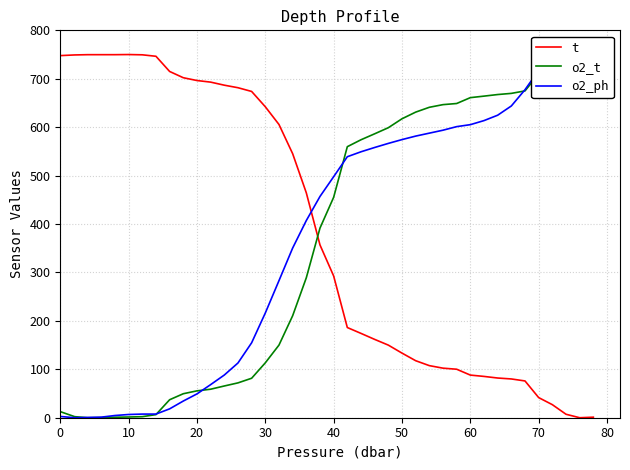

Reading left to right, list all the values displayed in this chart.

t: 747.8	749.2	749.7	749.7	749.7	750.0	749.4	746.4	715.1	702.1	696.3	693.0	686.7	681.5	673.8	642.1	605.6	545.3	464.4	356.8	292.7	186.3	174.2	161.8	149.9	133.4	117.8	107.6	102.3	100.1	88.0	85.3	82.0	80.1	75.9	41.5	27.0	7.2	0.0	1.1
o2_t: 12.6	2.2	0.0	0.3	1.0	1.5	2.2	6.4	37.1	49.5	55.5	58.9	65.5	72.0	81.5	113.4	150.0	210.6	289.0	391.6	455.2	559.7	574.0	586.3	598.9	617.4	631.1	641.1	646.6	648.9	661.0	664.1	667.4	669.8	674.9	710.2	724.4	743.4	750.0	749.0
o2_ph: 2.6	0.0	0.6	1.2	4.6	6.7	7.5	7.5	18.3	34.5	49.2	68.3	88.2	113.0	154.8	216.2	283.1	350.4	407.2	456.9	497.7	539.0	549.2	558.1	566.5	574.4	581.6	587.7	593.8	601.1	605.2	613.6	624.7	643.8	677.4	717.3	734.2	749.1	750.0	745.1